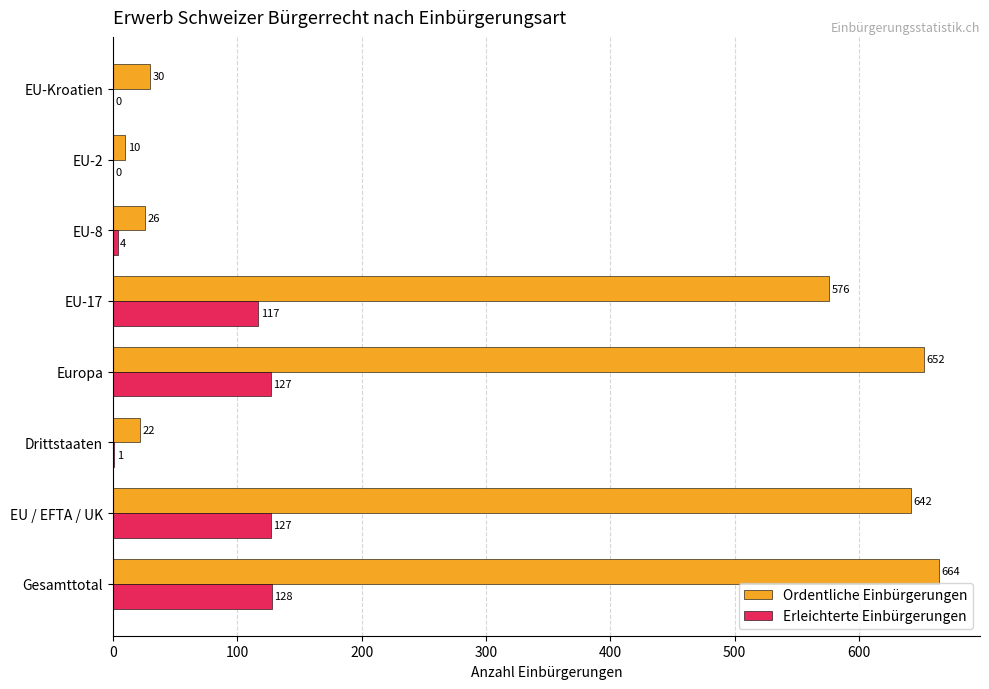

Read the Ordentliche Einbürgerungen value at EU-17, to the nearest 10.

580